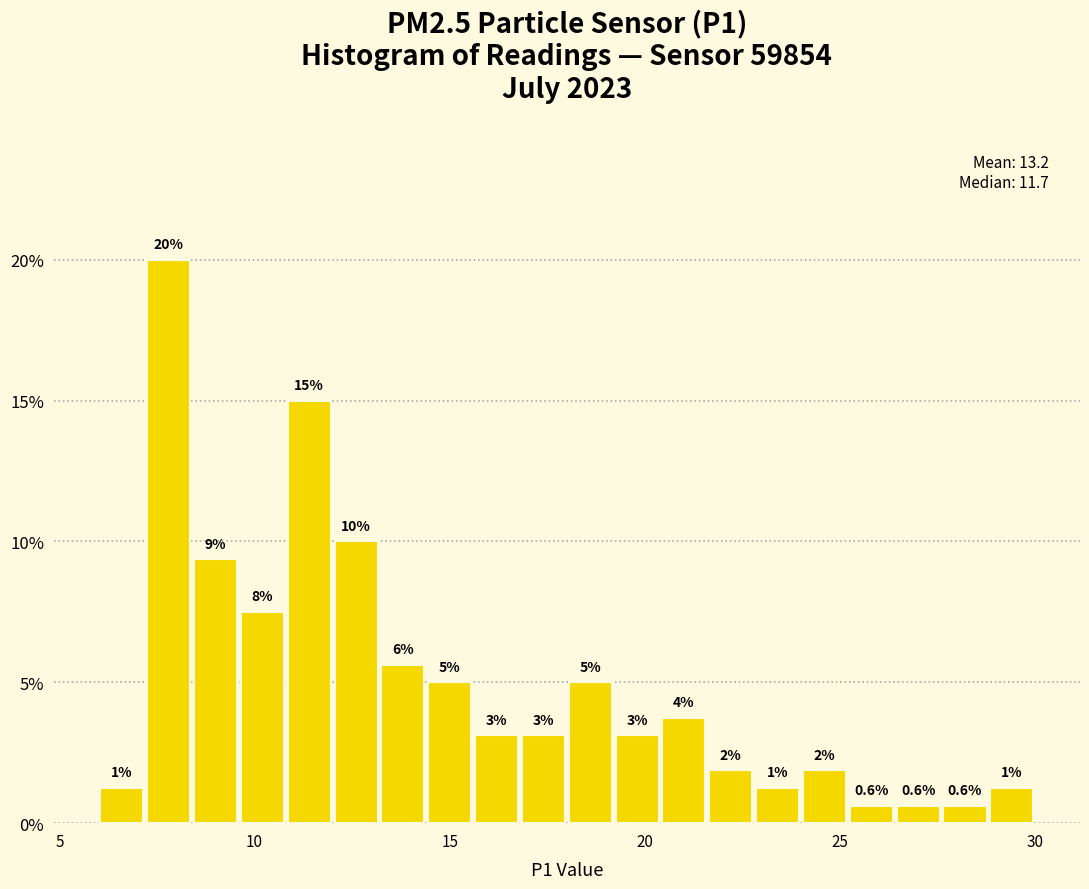

Around what value on the x-axis is the tallest bar? Give the approximate position of its centre, as read against the axis.

8.0